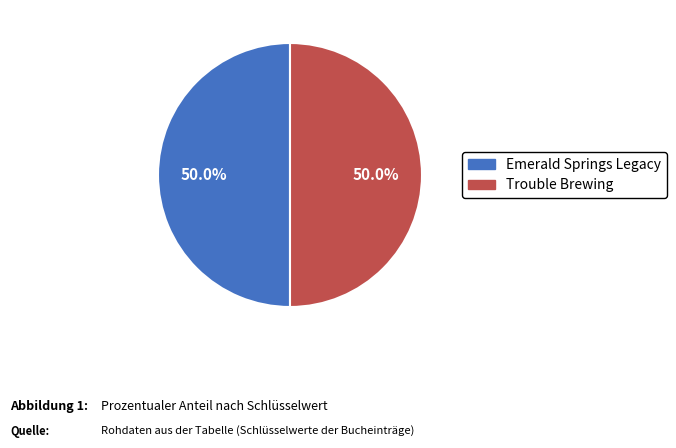

How much of the chart is everything except Trouble Brewing?

50.0%